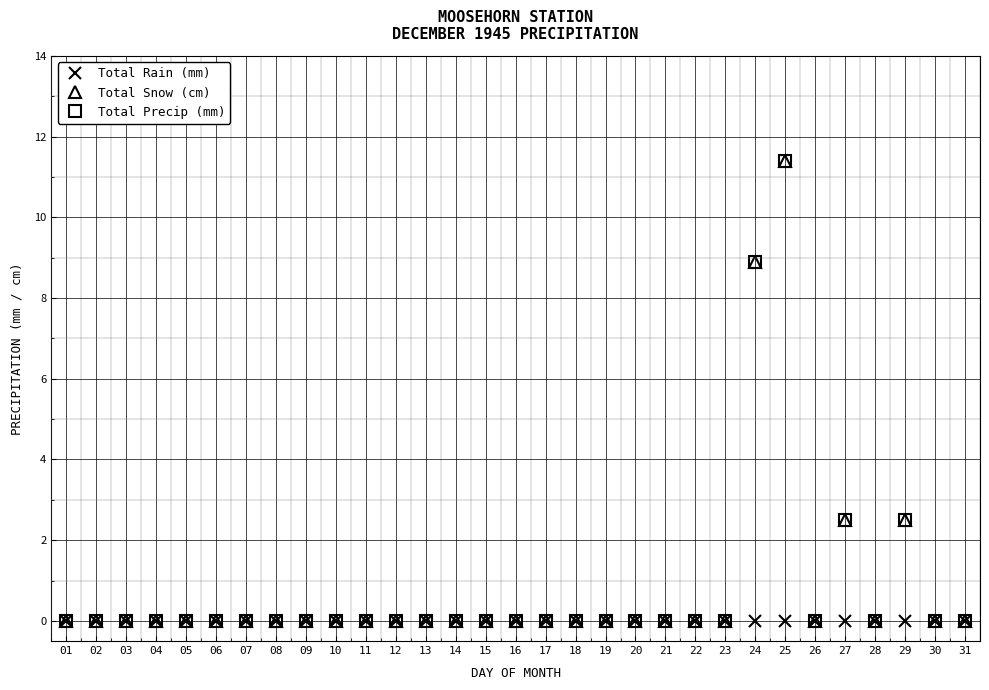

Does the chart have visible grid lines?

Yes